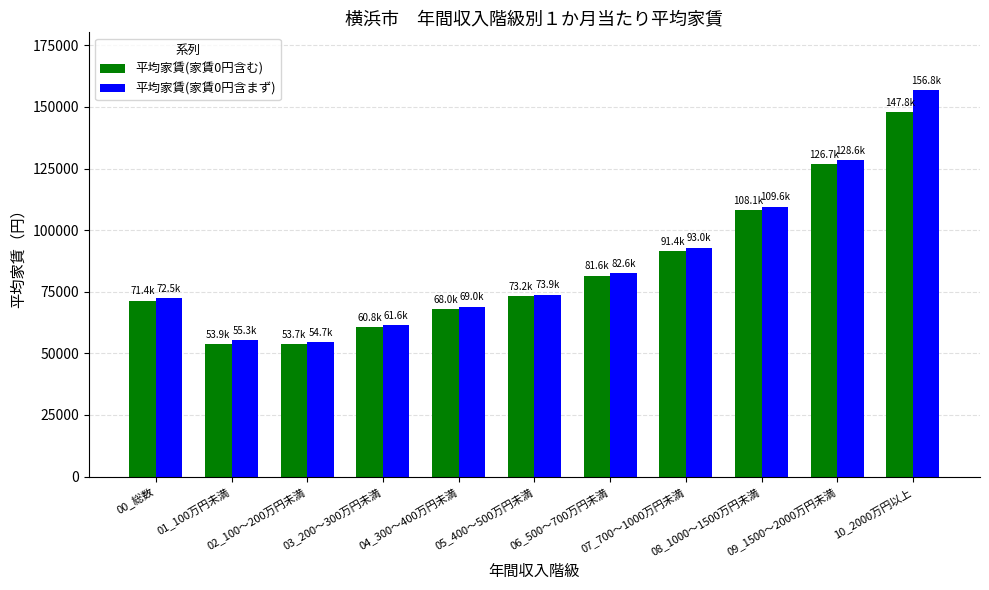

The 平均家賃(家賃0円含む) series shows 53914 at 01_100万円未満. True or false?

True